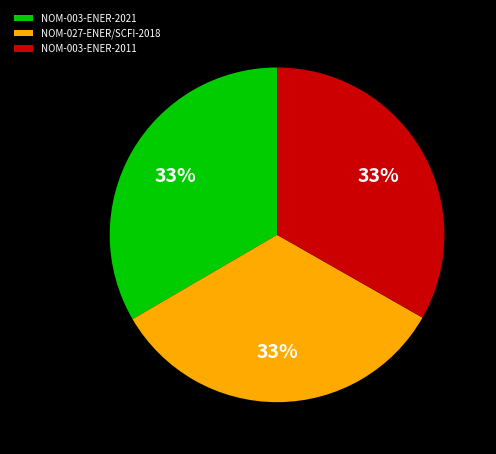

Do NOM-003-ENER-2011 and NOM-027-ENER/SCFI-2018 together represent more than half of the pie?

Yes